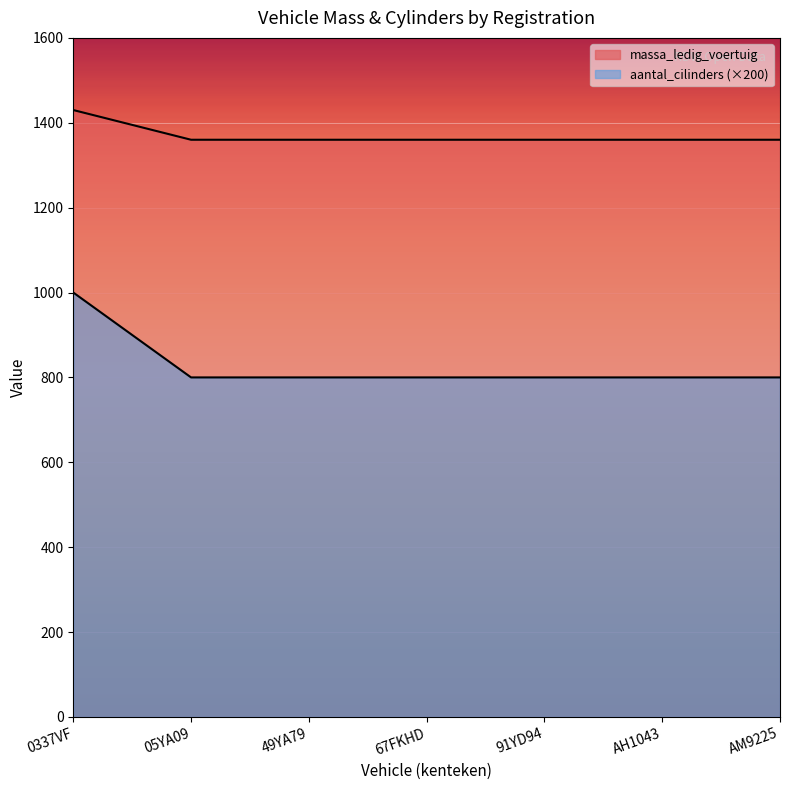

List the labels in order of massa_ledig_voertuig value, smallest first.

05YA09, 49YA79, 67FKHD, 91YD94, AH1043, AM9225, 0337VF